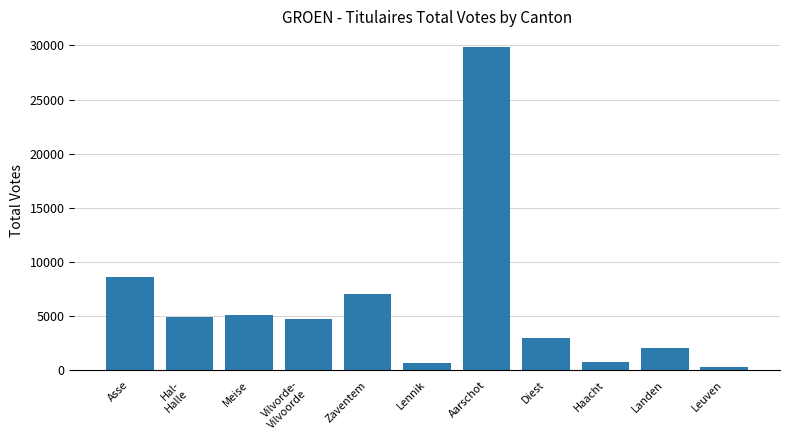

How many values are below 4738?

5